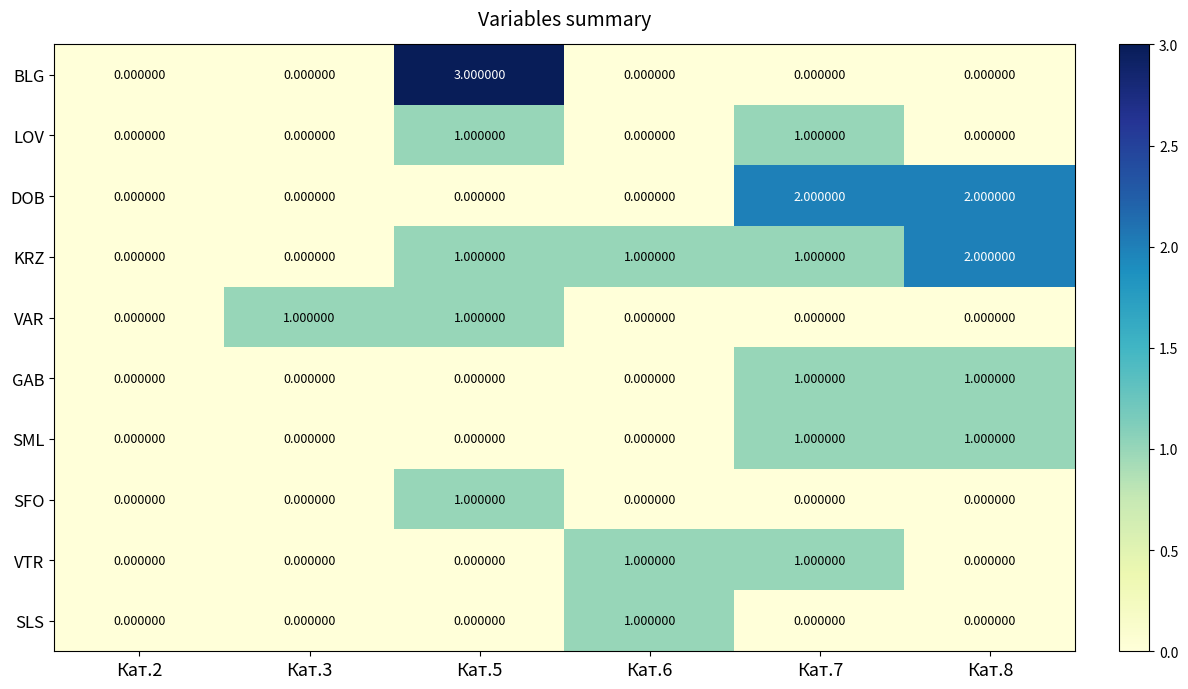

What is the sum of all DOB values?

4